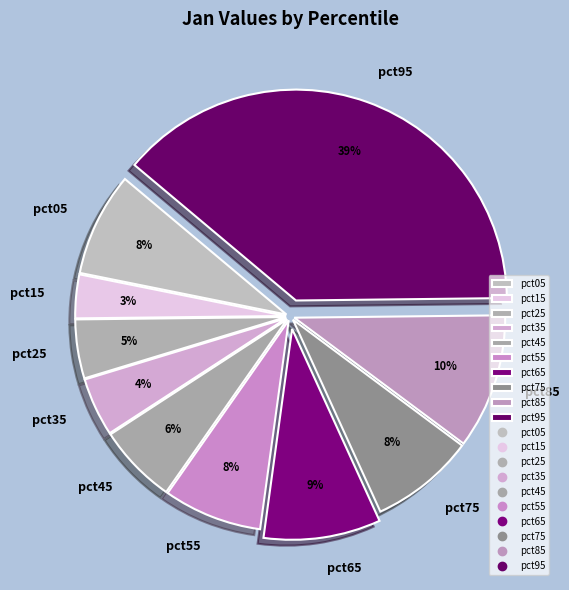

Is there a majority slice in this chart?

No